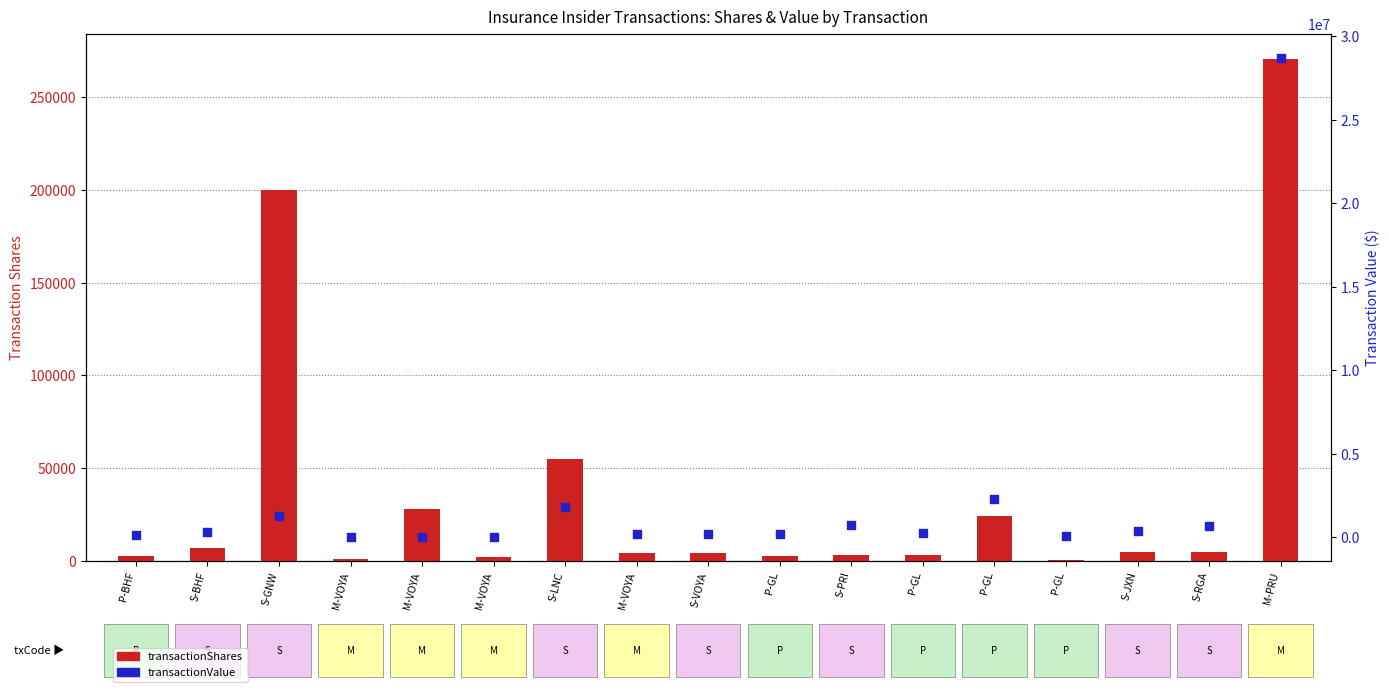

Is the value of transactionValue at M-VOYA greater than the value of transactionShares at P-GL?

No